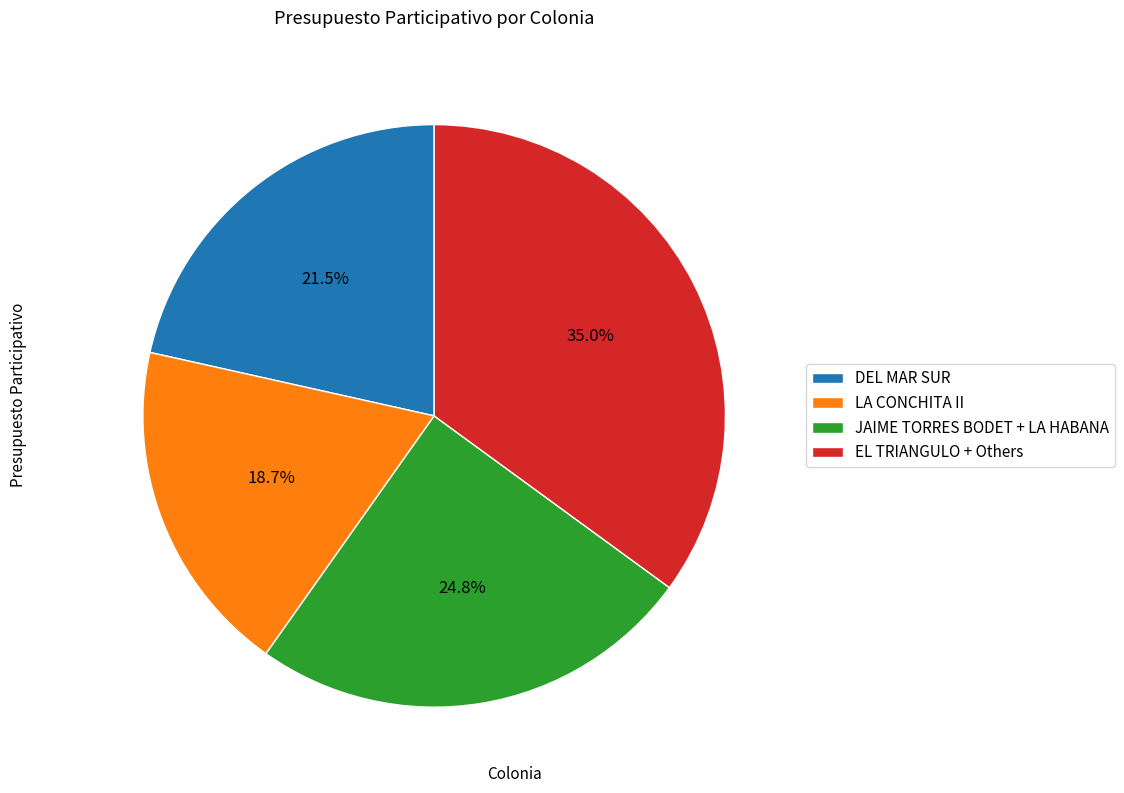

Between EL TRIANGULO + Others and DEL MAR SUR, which is larger?

EL TRIANGULO + Others